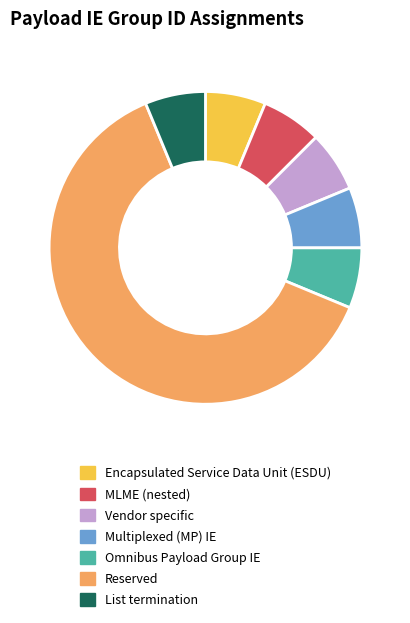

The MLME (nested) slice represents 6% of the pie. True or false?

True